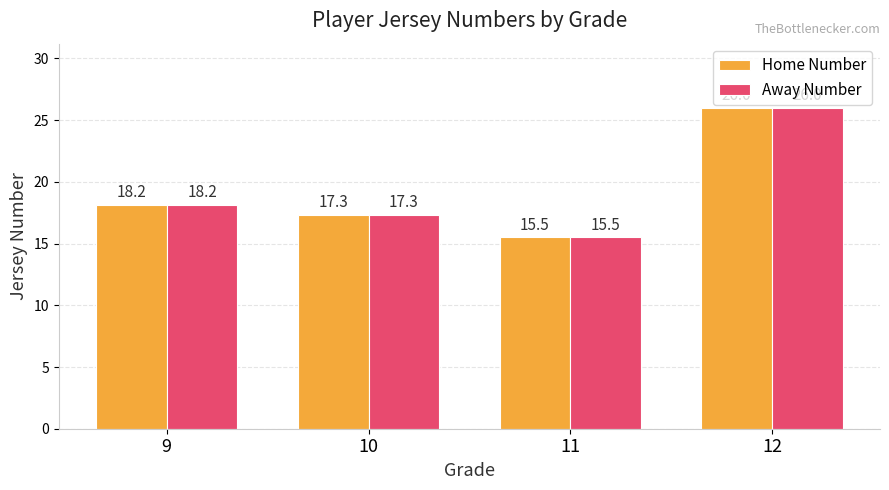

How many groups of bars are there?

4